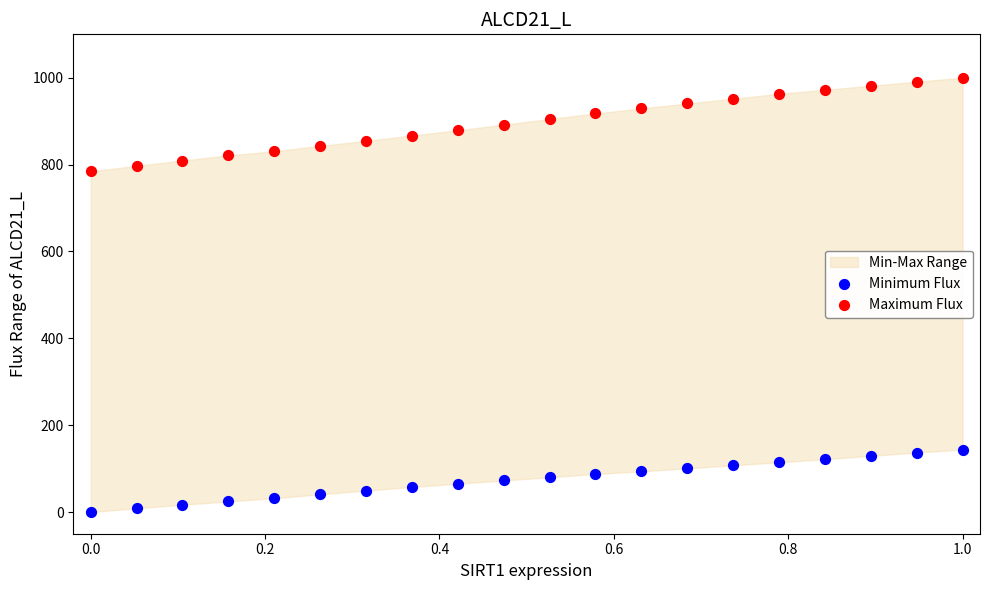

Across all data points, what is the range of X values (max minus min)?

1.0